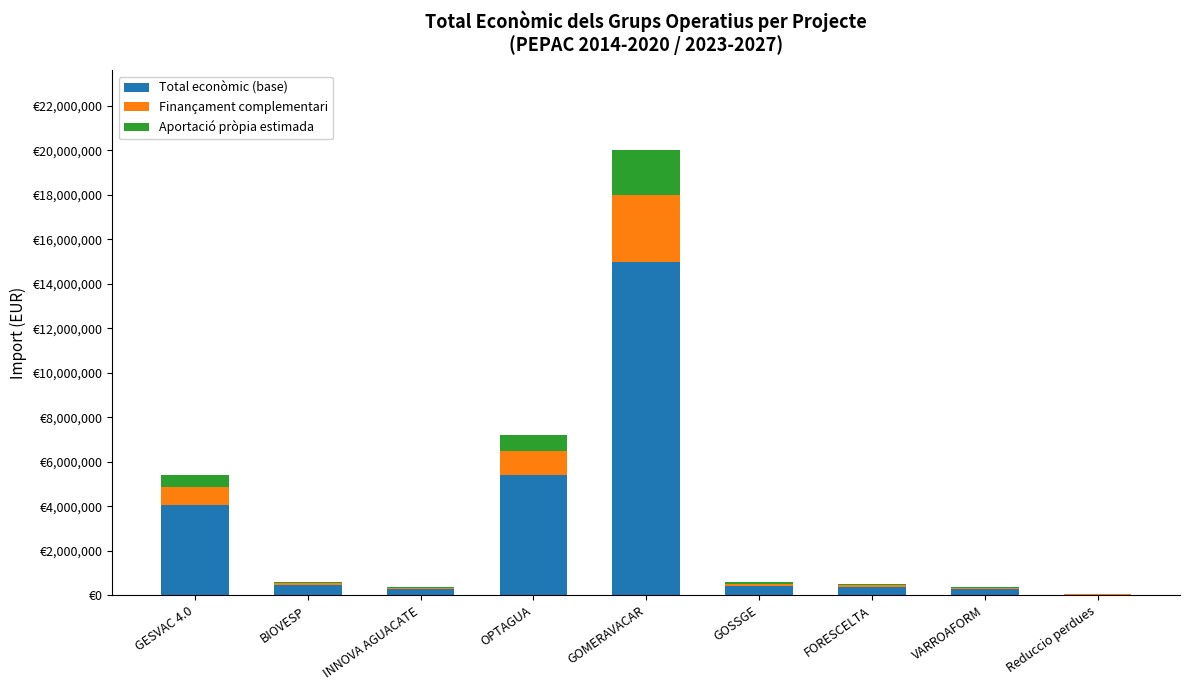

What are all the series names shown in the legend?

Total econòmic (base), Finançament complementari, Aportació pròpia estimada